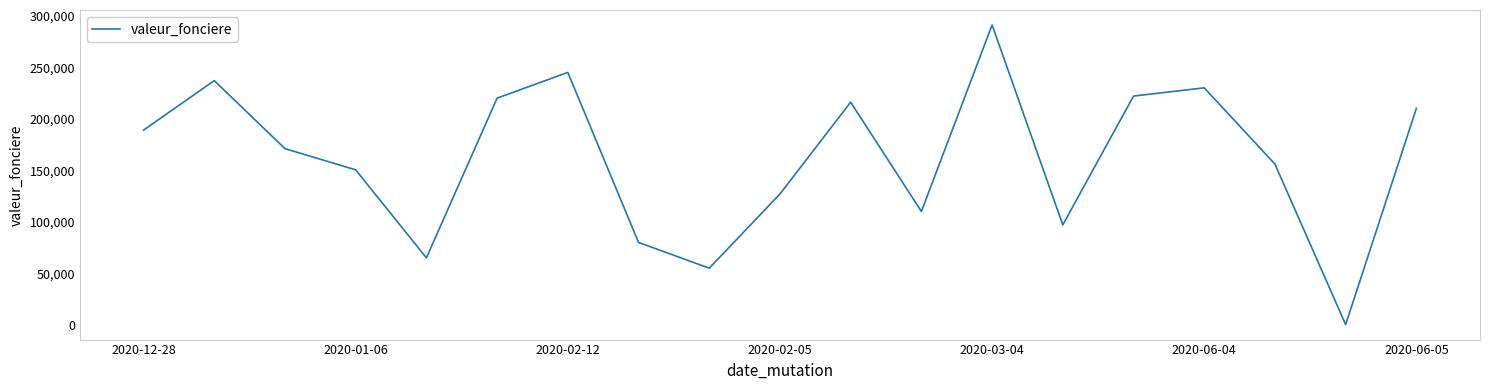

Reading right to left, transcribe all the data shown in this chart.

210000	245	156000	230000	222000	97000	291000	110000	216100	127000	55000	80000	244965	220000	65000	150400	171000	237000	189000